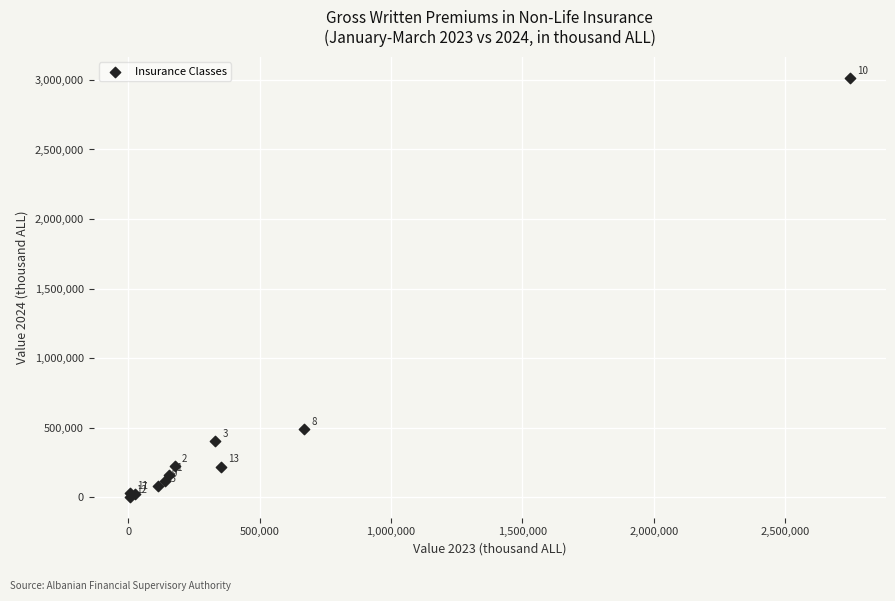

What Y value in the scatter plot is closest to 1509332?

489039.0